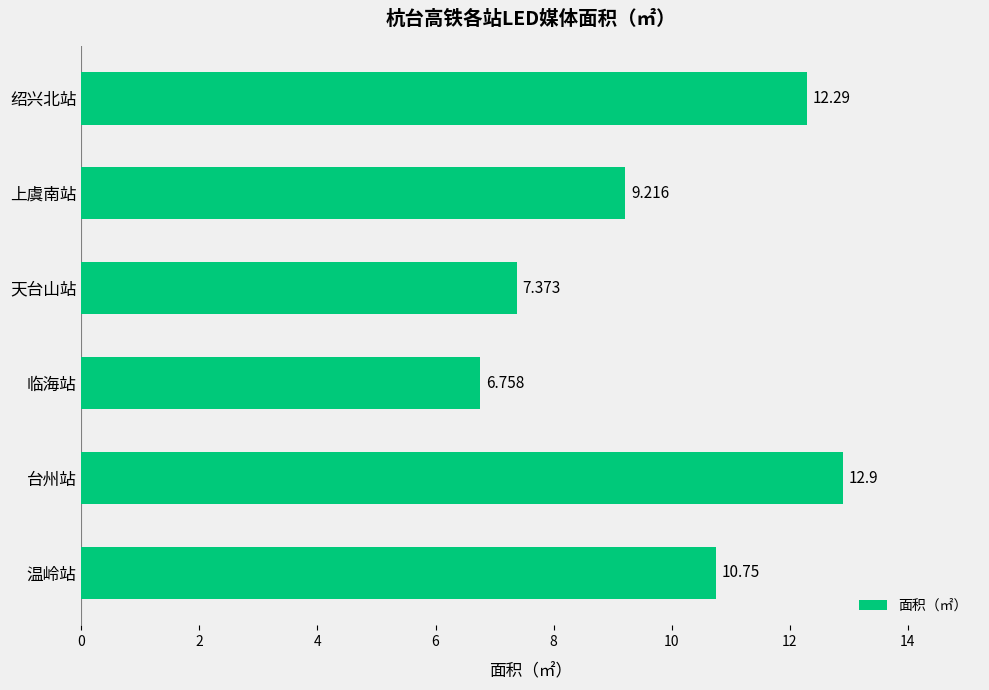

At which category does the chart reach its peak across all series?

台州站